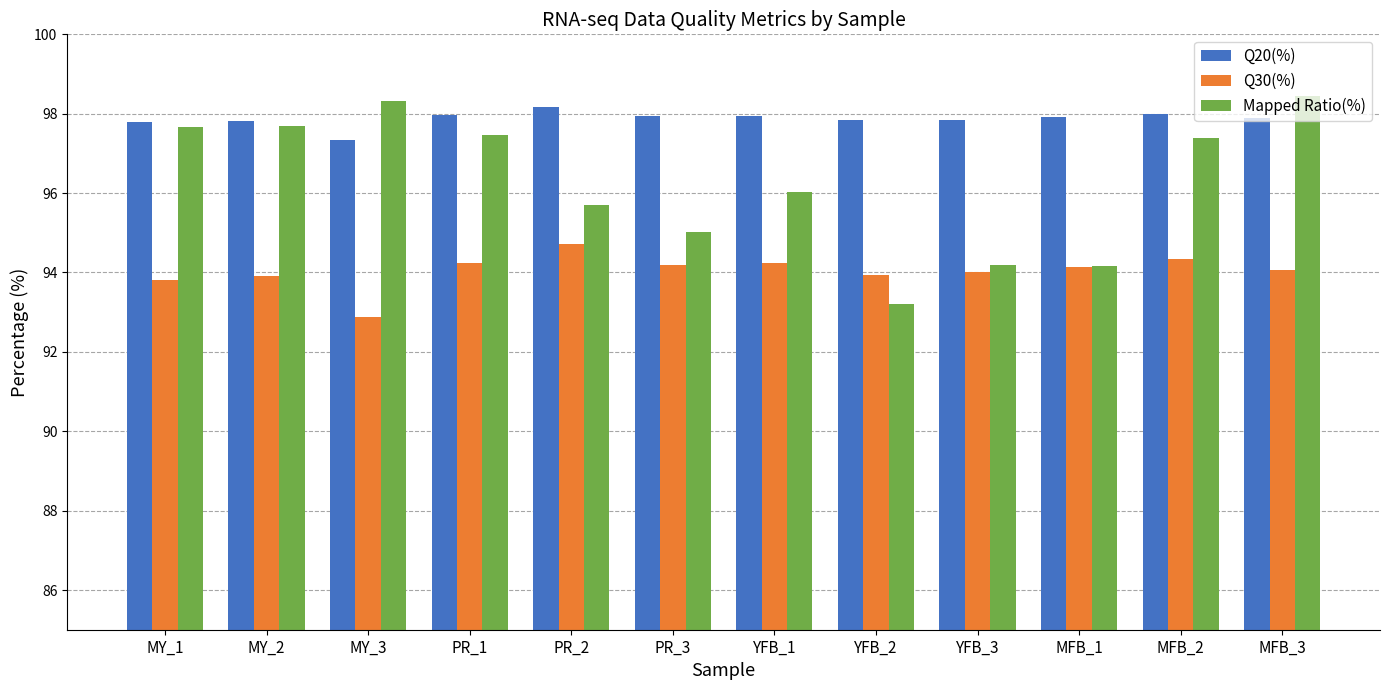

What is the total value across all series at MFB_1?

286.2